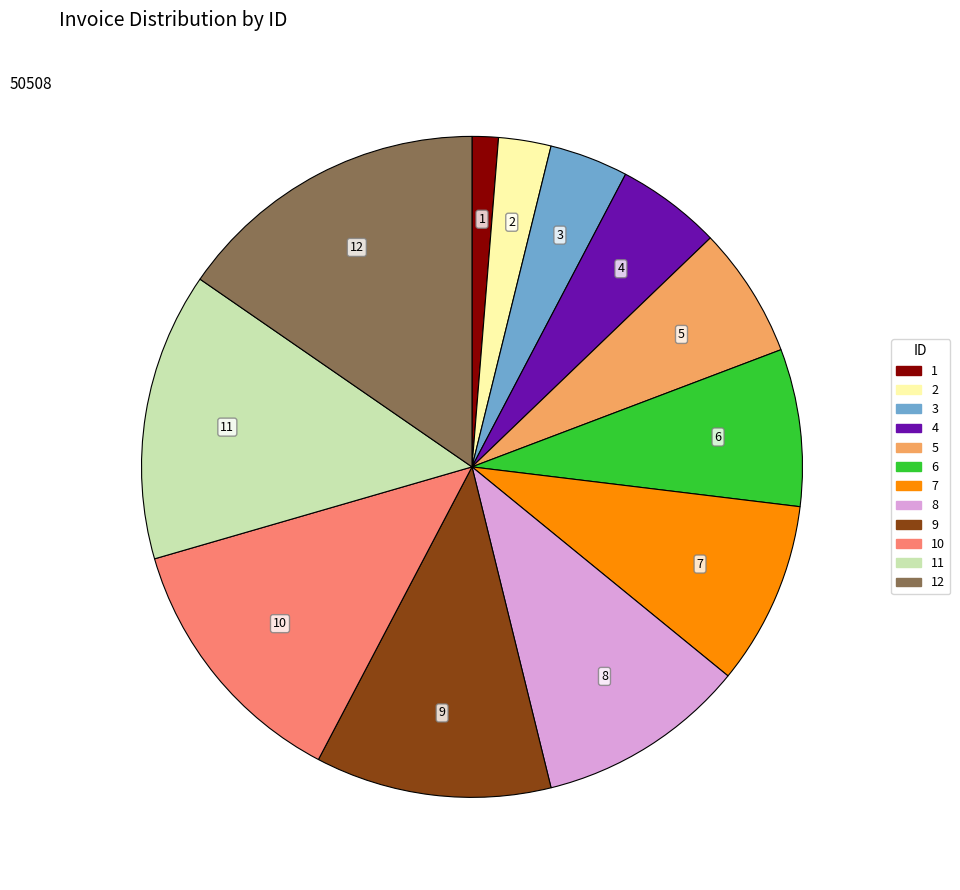

Is there a majority slice in this chart?

No